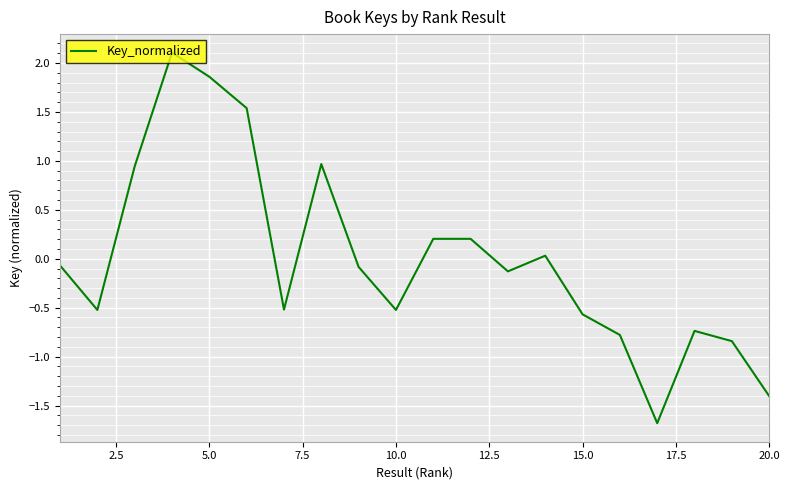

What is the minimum value shown in the chart?

-1.7